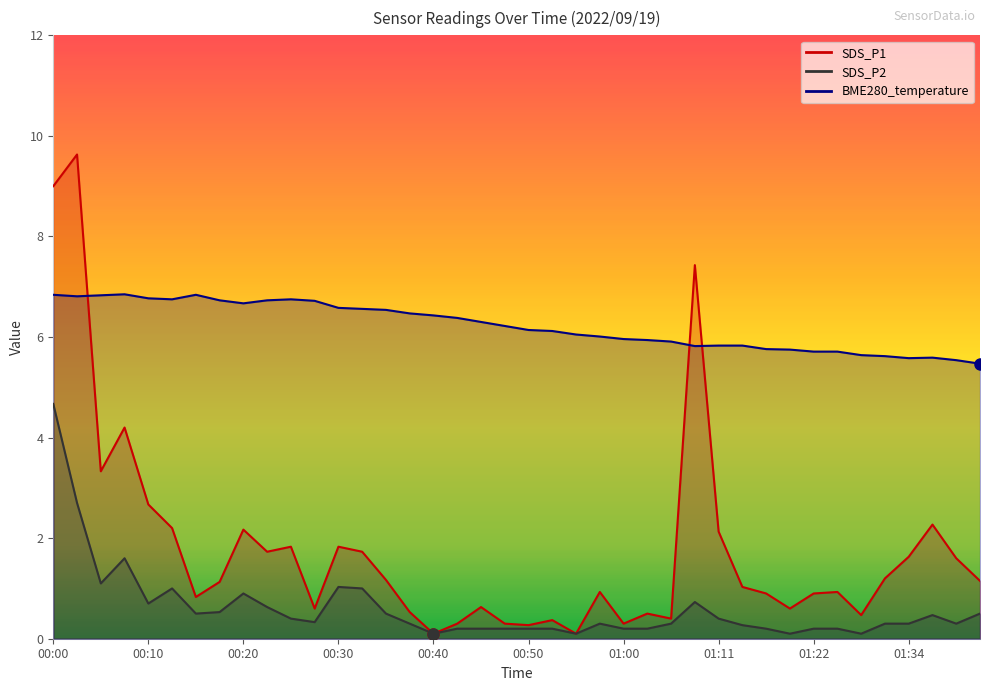

Reading right to left, list all the values displayed in this chart.

SDS_P1: 01:41=1.1	01:39=1.6	01:36=2.3	01:34=1.6	01:31=1.2	01:28=0.5	01:25=0.9	01:22=0.9	01:19=0.6	01:16=0.9	01:14=1.0	01:11=2.1	01:08=7.4	01:05=0.4	01:03=0.5	01:00=0.3	00:58=0.9	00:55=0.1	00:52=0.4	00:50=0.3	00:47=0.3	00:45=0.6	00:42=0.3	00:40=0.1	00:37=0.5	00:35=1.2	00:32=1.7	00:30=1.8	00:27=0.6	00:25=1.8	00:24=1.7	00:20=2.2	00:17=1.1	00:15=0.8	00:12=2.2	00:10=2.7	00:07=4.2	00:05=3.3	00:03=9.6	00:00=9.0
SDS_P2: 01:41=0.5	01:39=0.3	01:36=0.5	01:34=0.3	01:31=0.3	01:28=0.1	01:25=0.2	01:22=0.2	01:19=0.1	01:16=0.2	01:14=0.3	01:11=0.4	01:08=0.7	01:05=0.3	01:03=0.2	01:00=0.2	00:58=0.3	00:55=0.1	00:52=0.2	00:50=0.2	00:47=0.2	00:45=0.2	00:42=0.2	00:40=0.1	00:37=0.3	00:35=0.5	00:32=1.0	00:30=1.0	00:27=0.3	00:25=0.4	00:24=0.6	00:20=0.9	00:17=0.5	00:15=0.5	00:12=1.0	00:10=0.7	00:07=1.6	00:05=1.1	00:03=2.7	00:00=4.7
BME280_temperature: 01:41=5.5	01:39=5.5	01:36=5.6	01:34=5.6	01:31=5.6	01:28=5.6	01:25=5.7	01:22=5.7	01:19=5.8	01:16=5.8	01:14=5.8	01:11=5.8	01:08=5.8	01:05=5.9	01:03=5.9	01:00=6.0	00:58=6.0	00:55=6.0	00:52=6.1	00:50=6.1	00:47=6.2	00:45=6.3	00:42=6.4	00:40=6.4	00:37=6.5	00:35=6.5	00:32=6.6	00:30=6.6	00:27=6.7	00:25=6.8	00:24=6.7	00:20=6.7	00:17=6.7	00:15=6.8	00:12=6.8	00:10=6.8	00:07=6.8	00:05=6.8	00:03=6.8	00:00=6.8